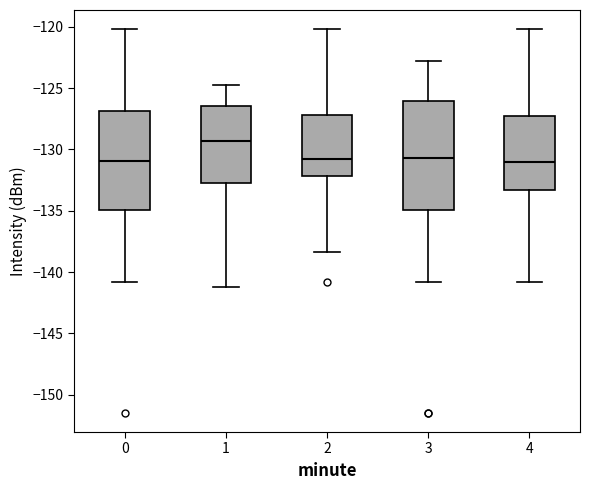

Where does the median line of the box at x = 1 sit on the y-axis? The values are not printed on the chart, so give them approximately, as read against the axis.

-129.5